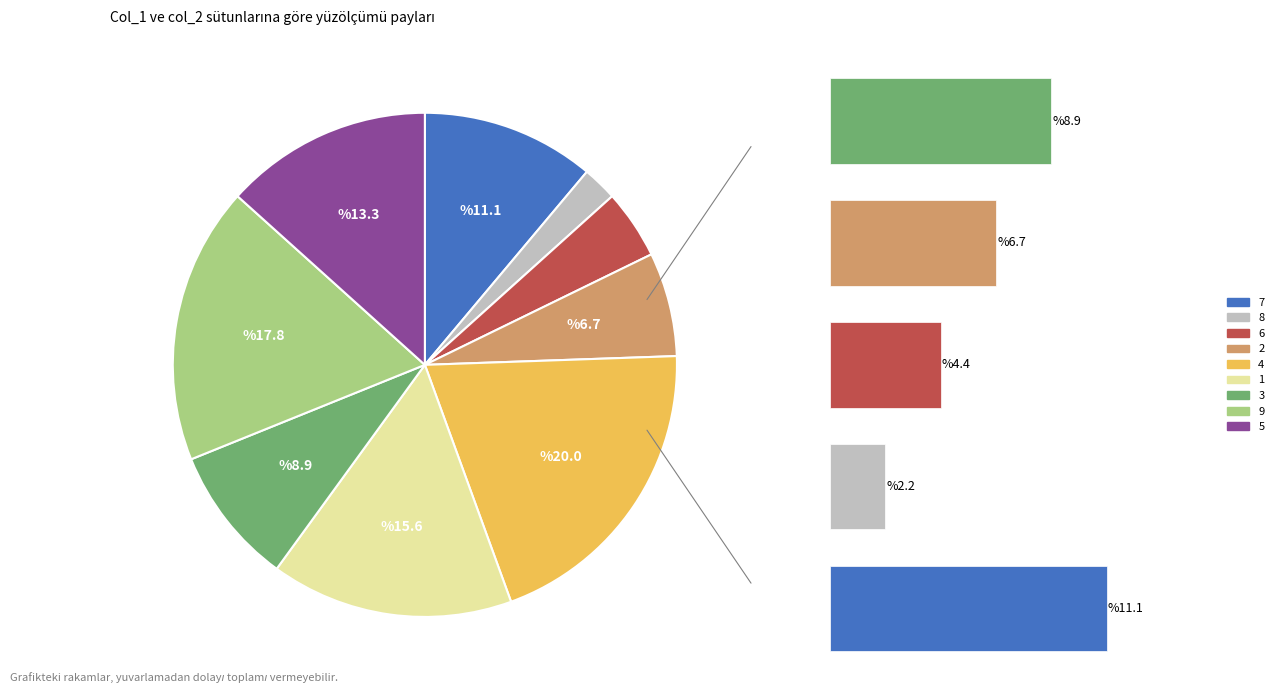

The 3 slice represents 9% of the pie. True or false?

True